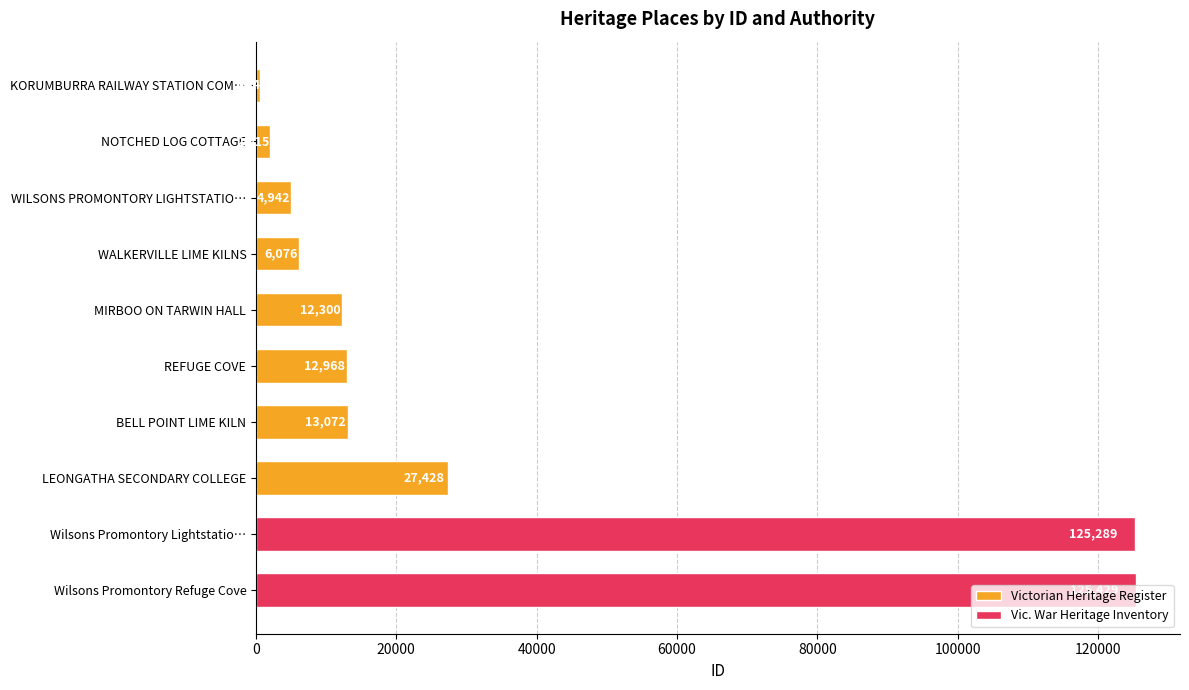

At which label does the data first exceed 12300?

REFUGE COVE